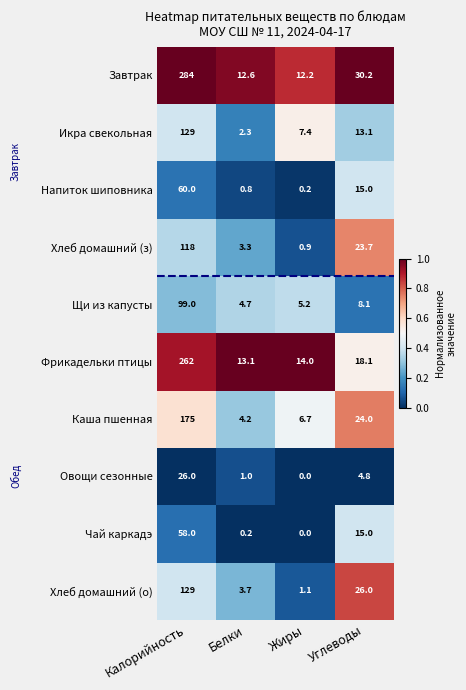

At which category is the sum across all series the highest?

Калорийность